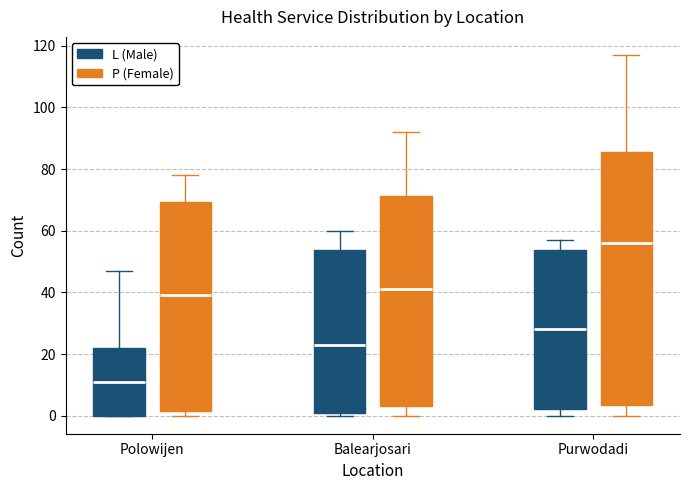

Which box is the tallest, from its lower edge to its upper edge?

Purwodadi (P (Female))